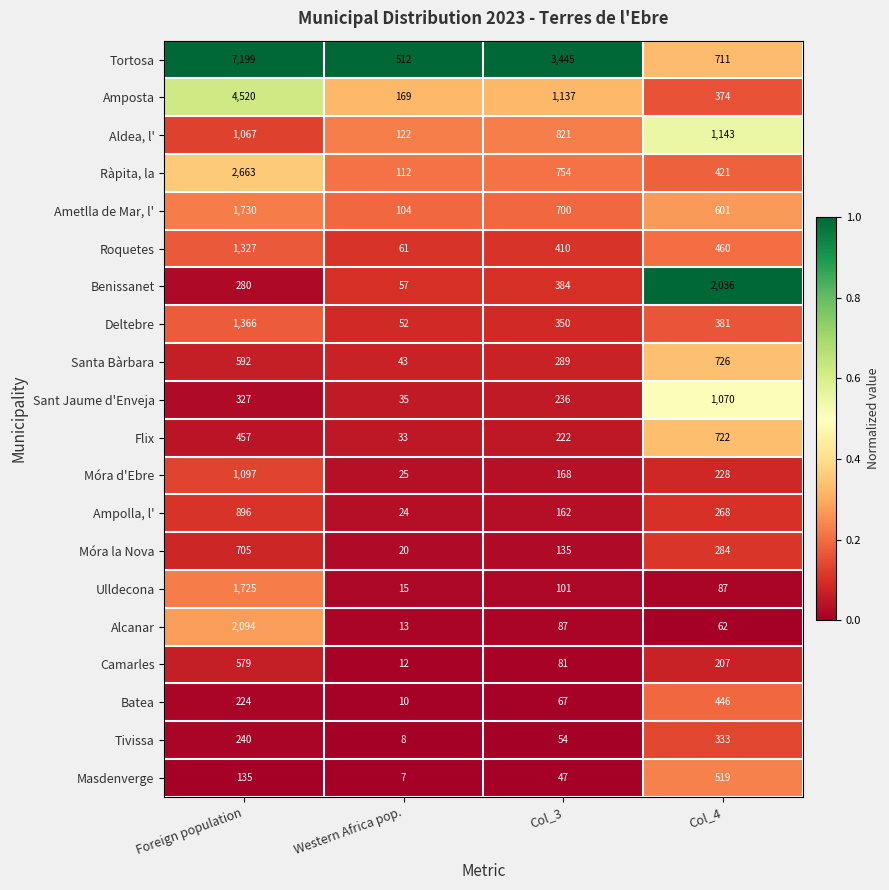

Is it true that Santa Bàrbara equals 188 at Col_4?

False